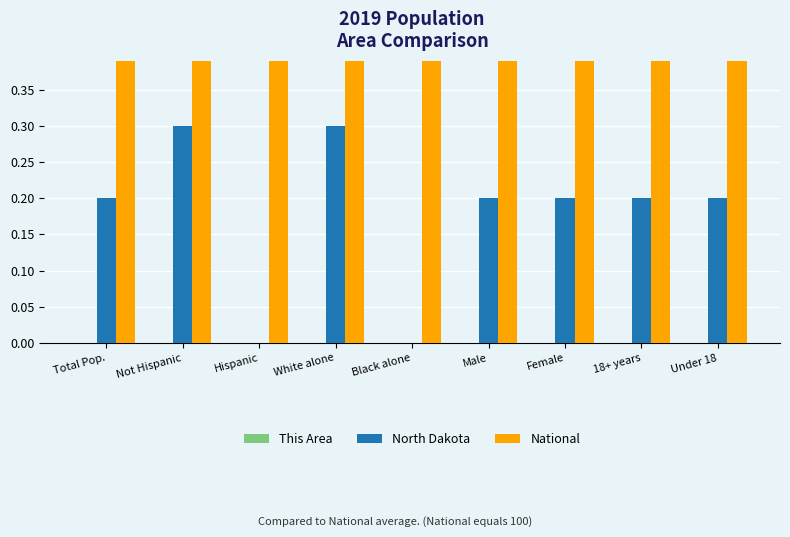

Reading left to right, list all the values displayed in this chart.

This Area: 0.0	0.0	0.0	0.0	0.0	0.0	0.0	0.0	0.0
North Dakota: 0.2	0.3	0.0	0.3	0.0	0.2	0.2	0.2	0.2
National: 100.0	100.0	100.0	100.0	100.0	100.0	100.0	100.0	100.0